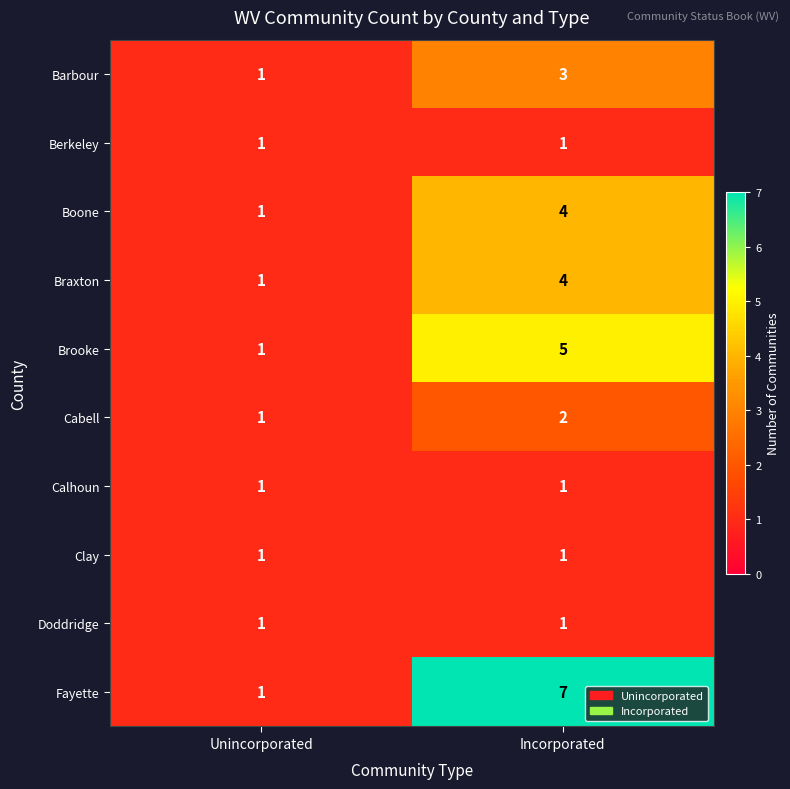

What is the average value of the Fayette series?

4